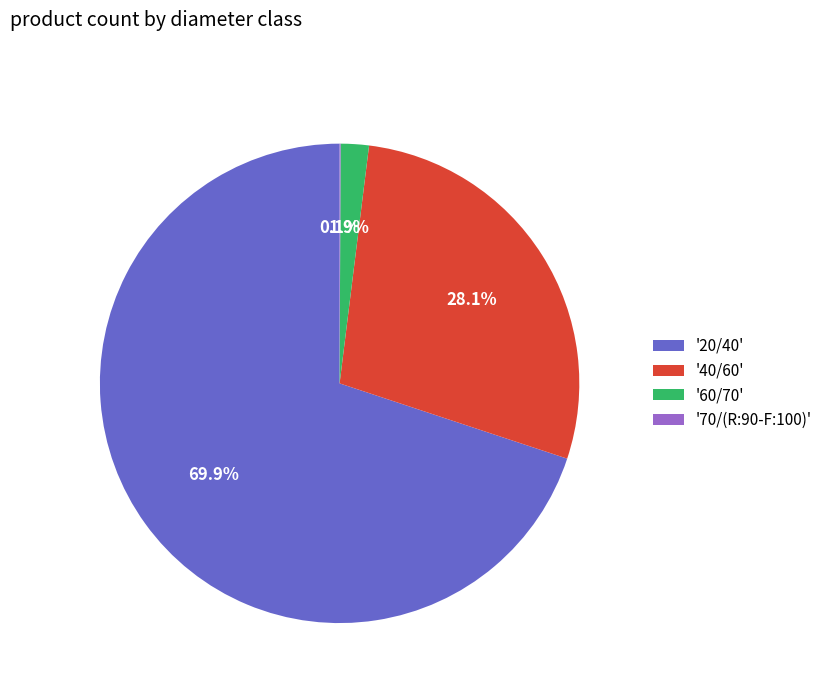

Which category has the biggest portion of the pie?

'20/40'